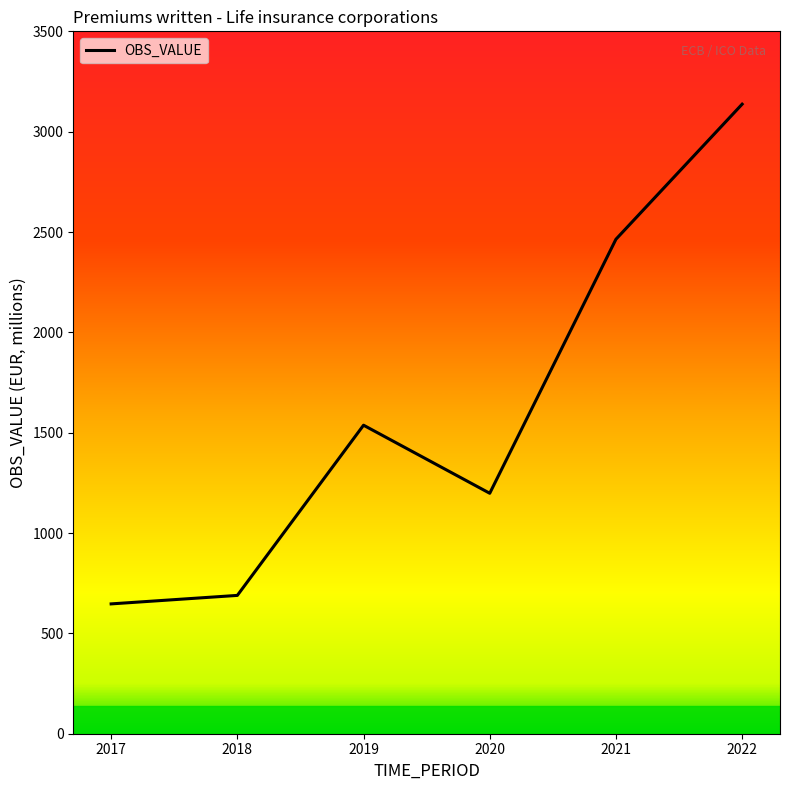

Reading left to right, transcribe all the data shown in this chart.

646.9	689.2	1537.4	1198.2	2463.9	3137.1